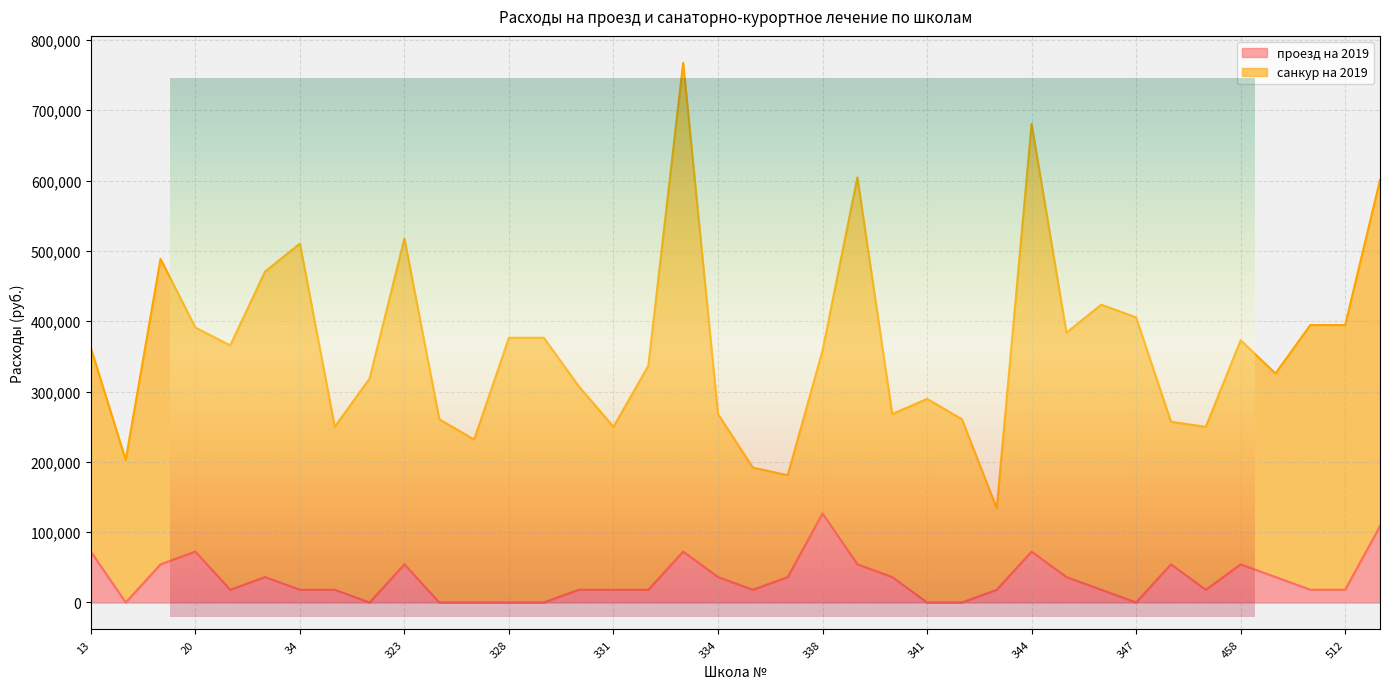

How many values are between 18096 and 54288?

23